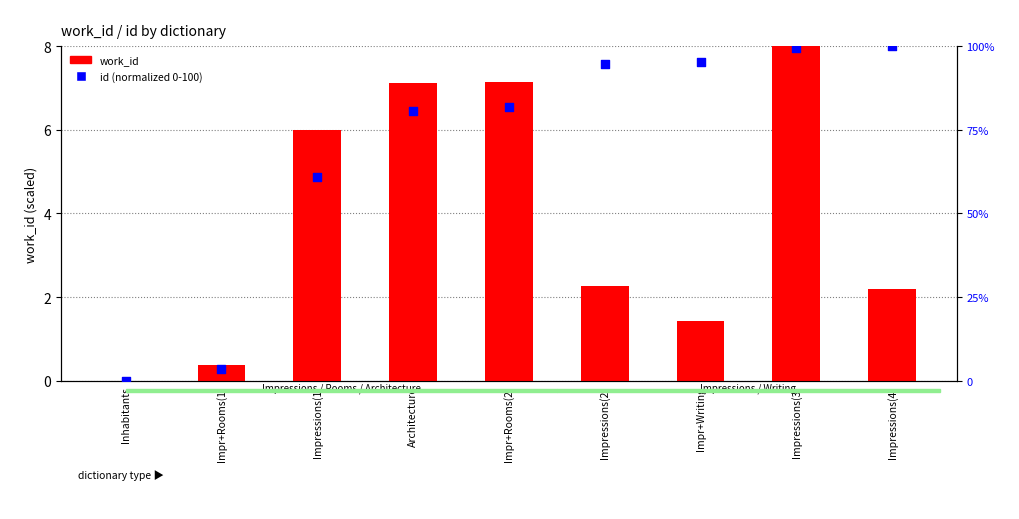

Which series has the largest total across all categories?

id (normalized)